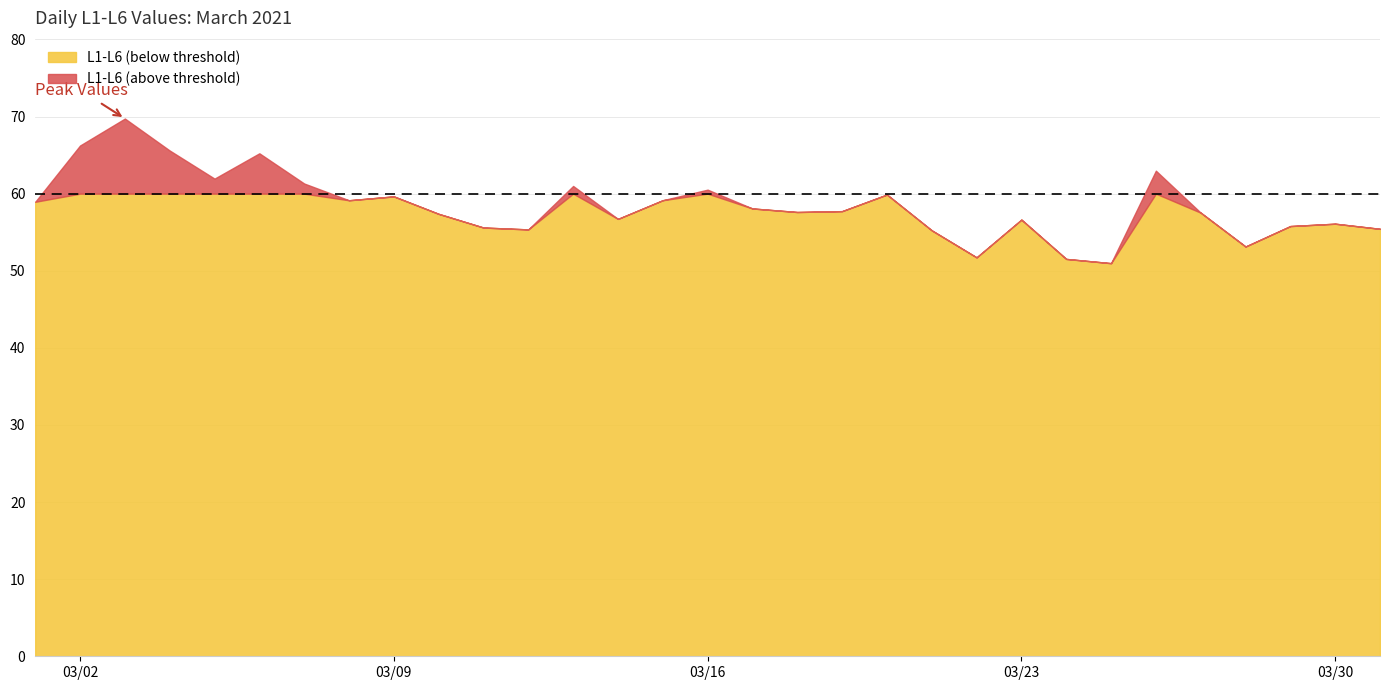

What is the highest value of the L1-L6 (below threshold) series?

60.0